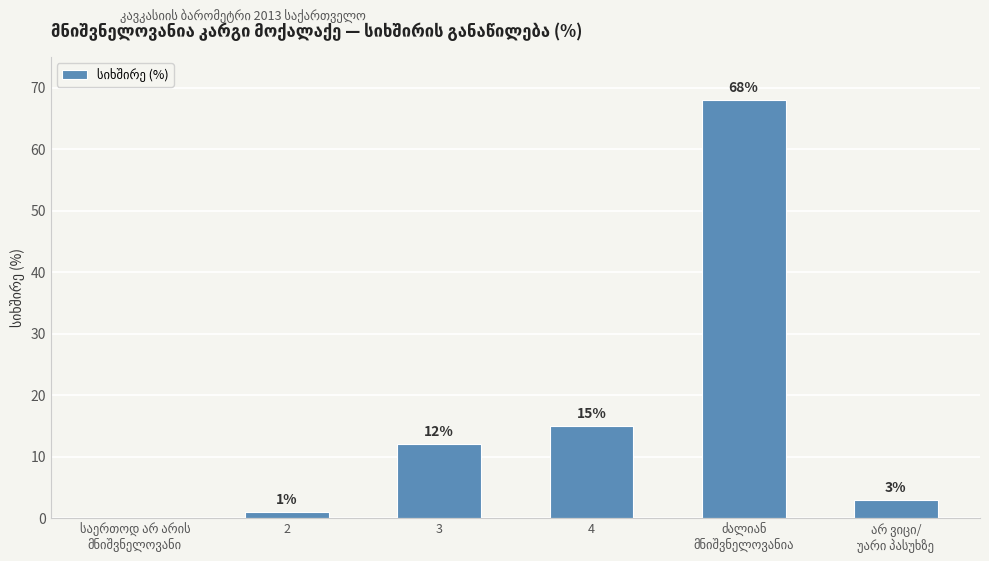

How many data points does each series have?

6